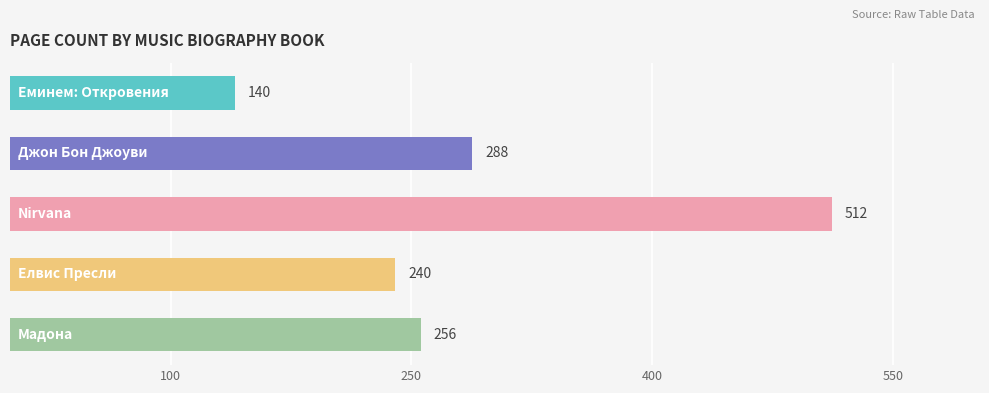

What is the sum of all values?

1436